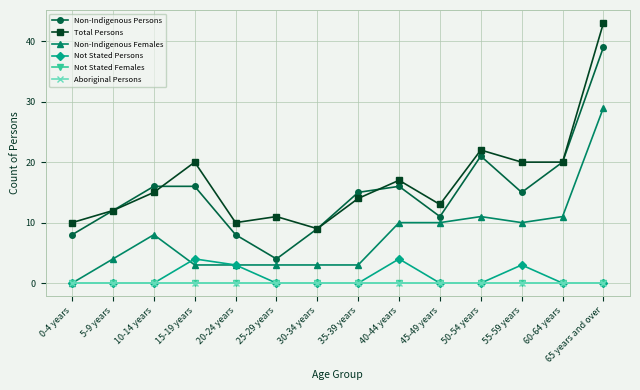

True or false: Non-Indigenous Females and Not Stated Females cross at least once.

False